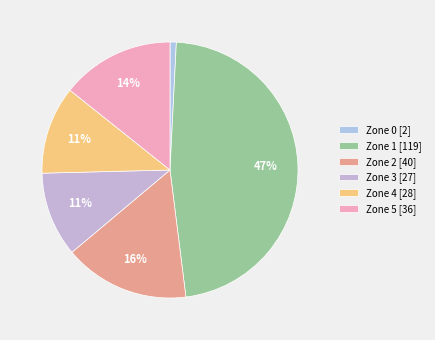

Rank the categories by value from highest to lowest.

Zone 1, Zone 2, Zone 5, Zone 4, Zone 3, Zone 0